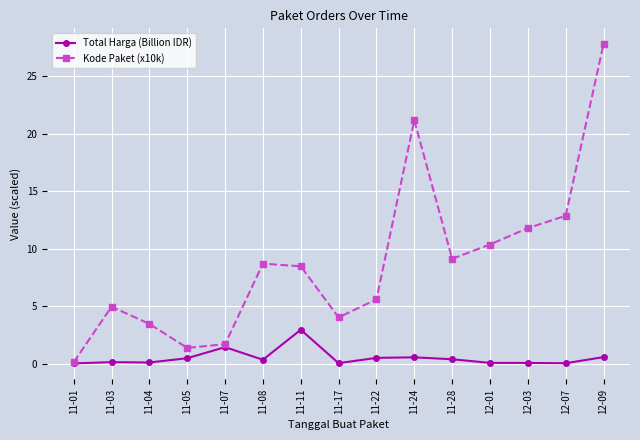

What is the label of the 14th point from the left?

12-07